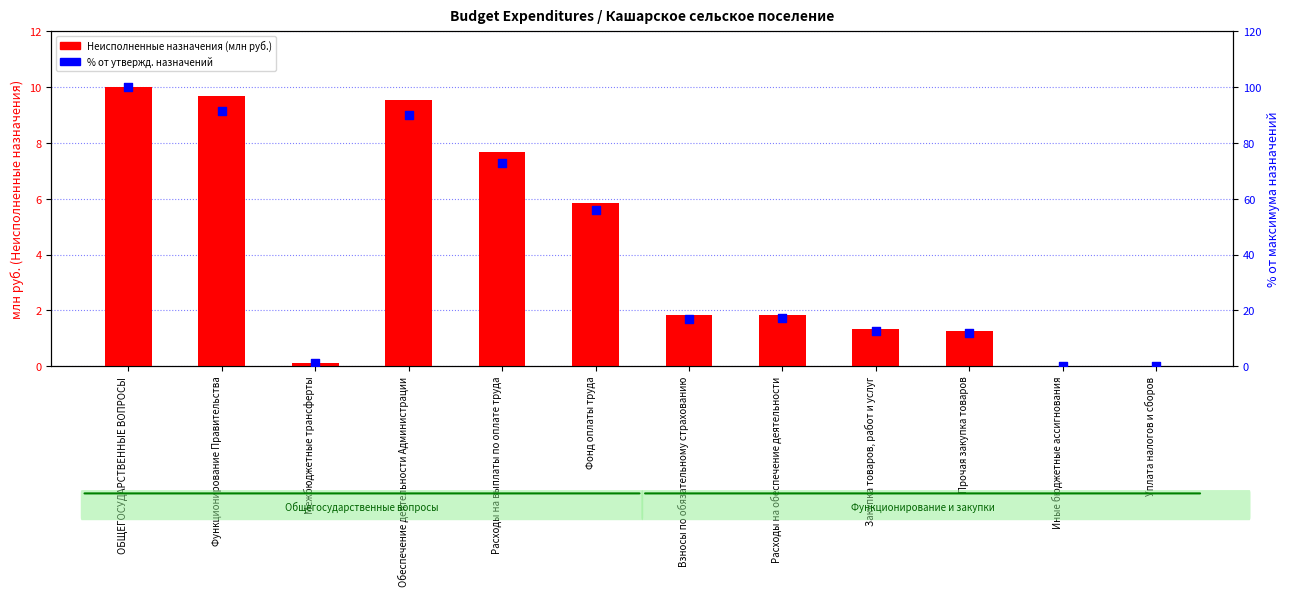

What are all the series names shown in the legend?

Неисполненные назначения (млн руб.), % от макс. утвержд. назначений